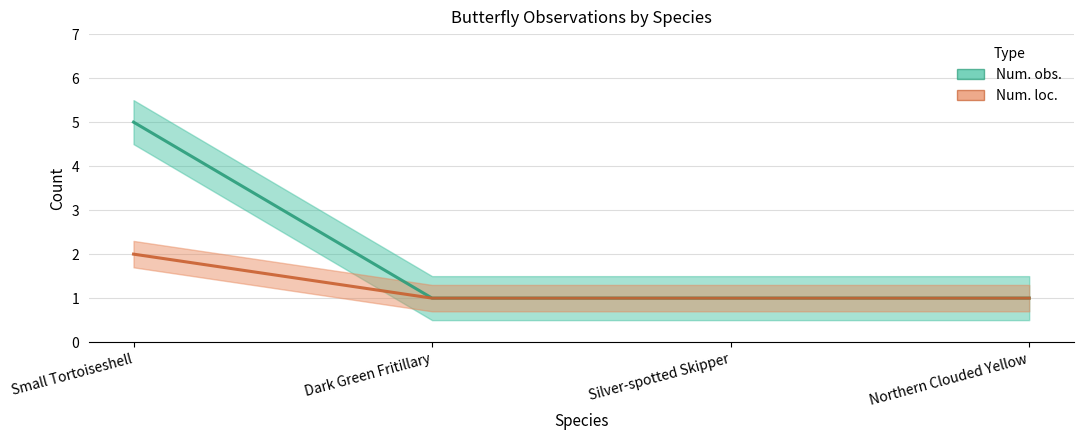

What is the sum of the Num. loc. values at Northern Clouded Yellow and Silver-spotted Skipper?

2